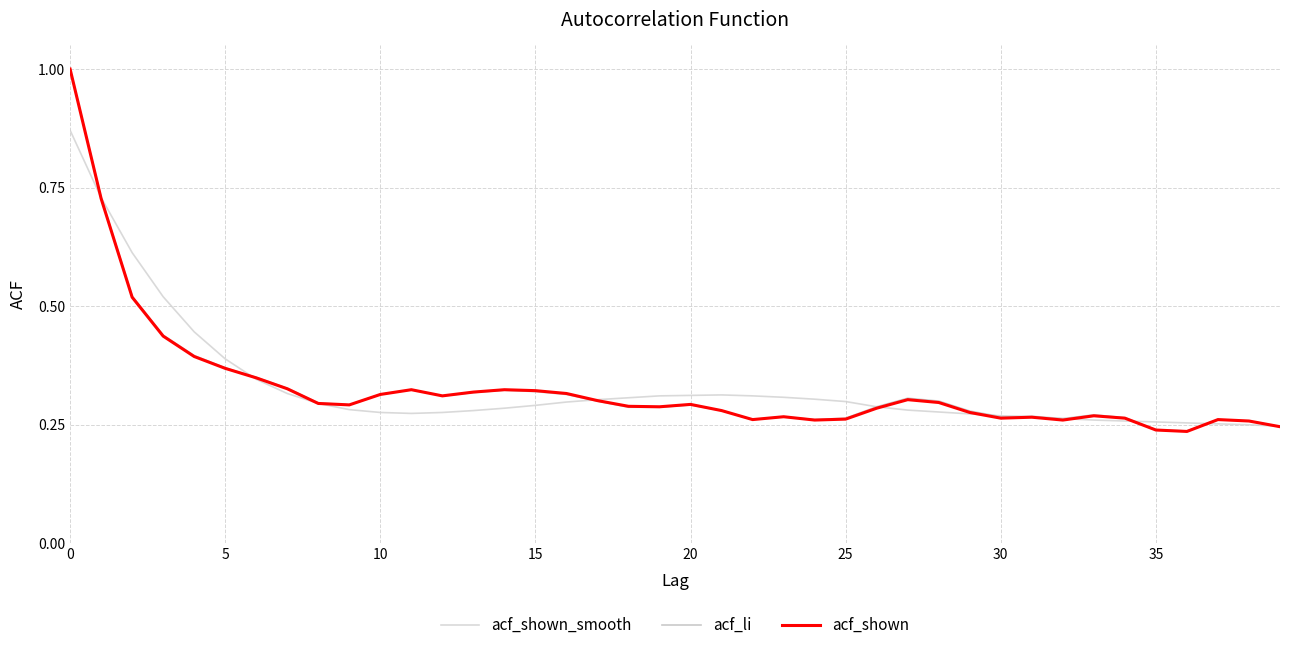

What is the average value of the acf_shown series?

0.3